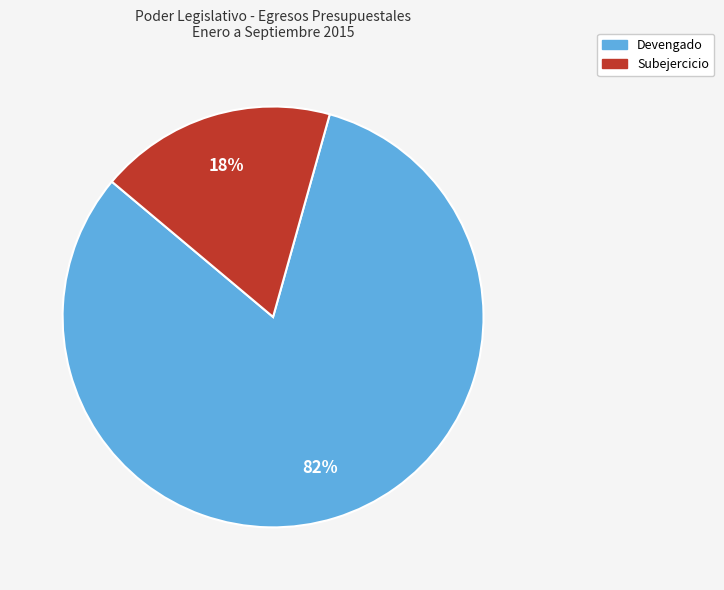

To the nearest percent, what is the difference between the largest and smallest slice percentages?

64%